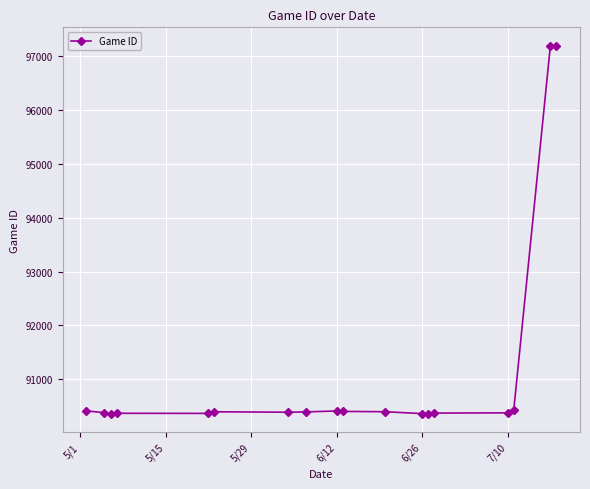

What is the minimum value shown in the chart?

90359